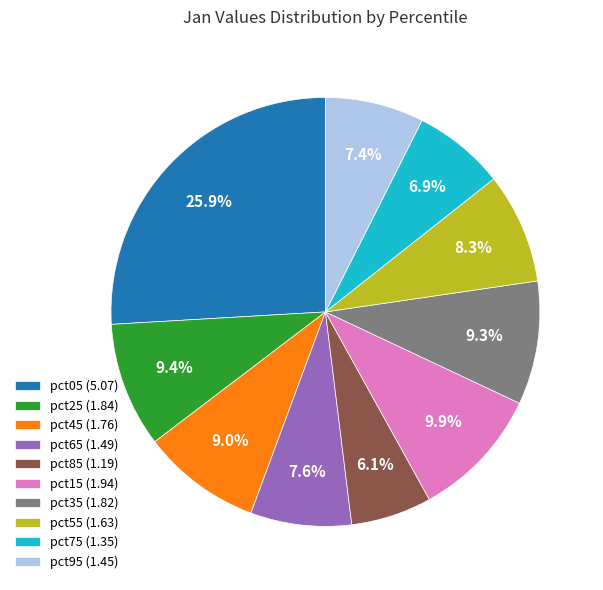

What percentage is the pct45 slice, to the nearest percent?

9%